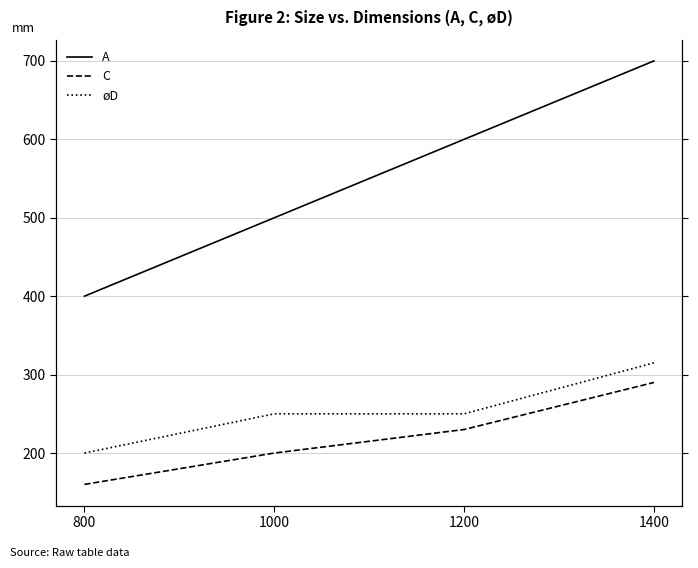

Rank the categories by C value from lowest to highest.

800, 1000, 1200, 1400